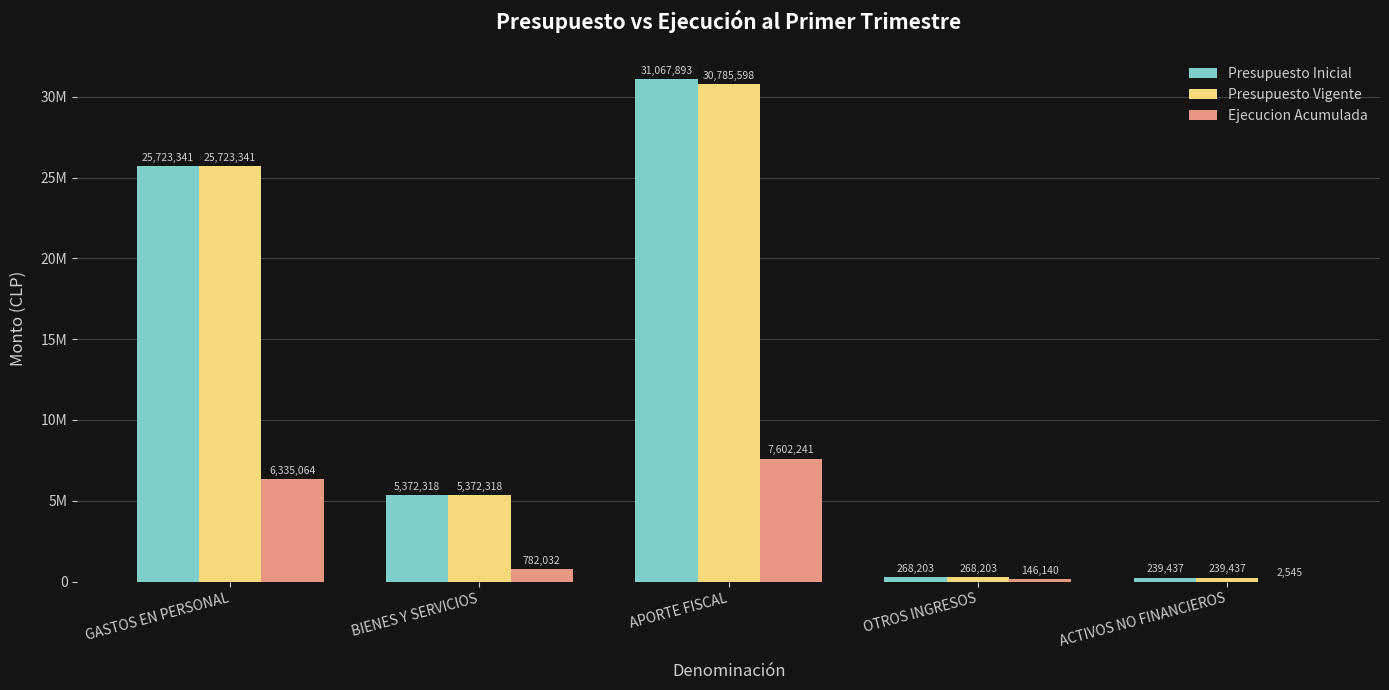

Is the value of Presupuesto Vigente at APORTE FISCAL greater than the value of Presupuesto Inicial at GASTOS EN PERSONAL?

Yes